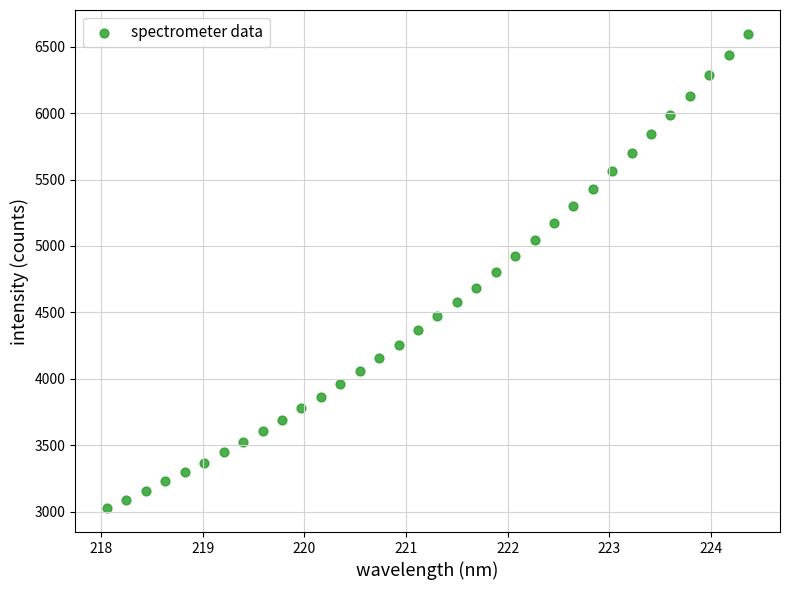

What is the range of X values (max minus min)?

6.3